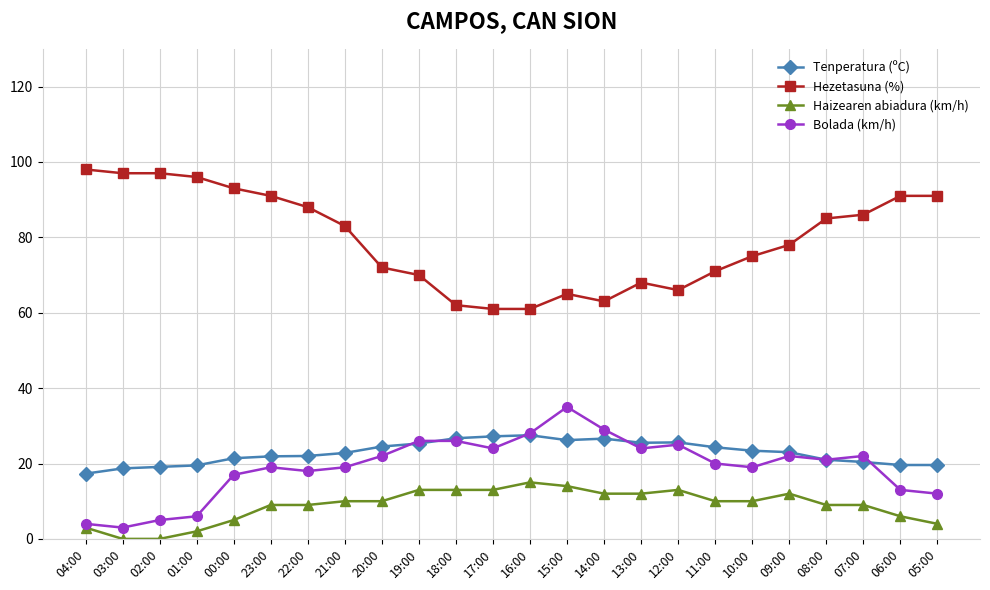

Which series has the widest spread of values?

Hezetasuna (%)